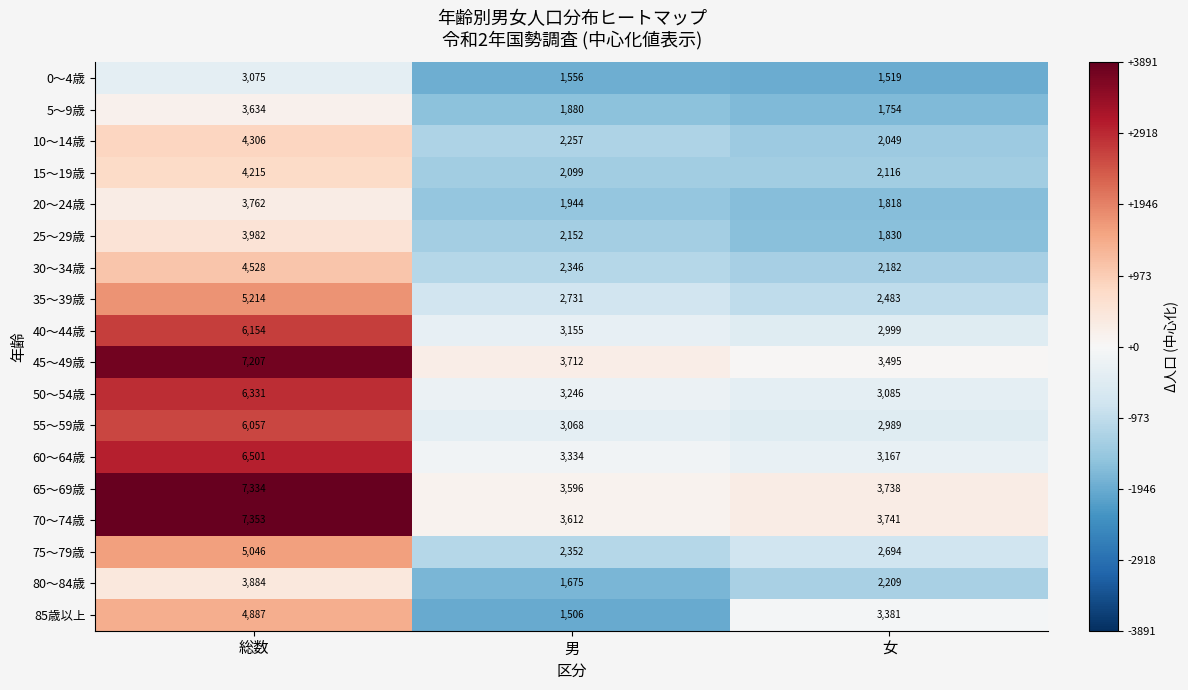

At which category is the sum across all series the highest?

総数